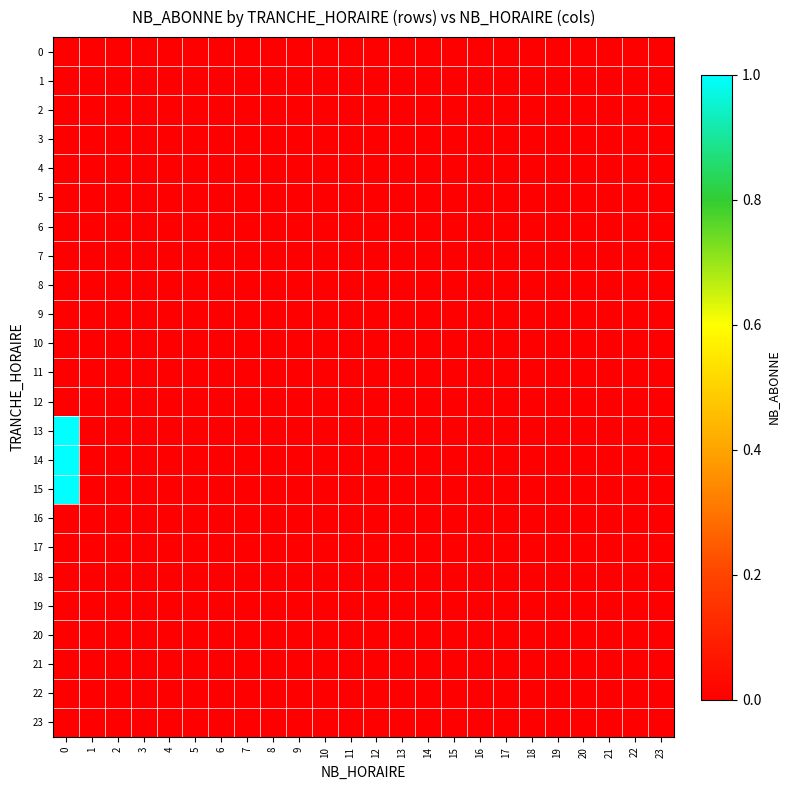

Which series has the largest total across all categories?

13